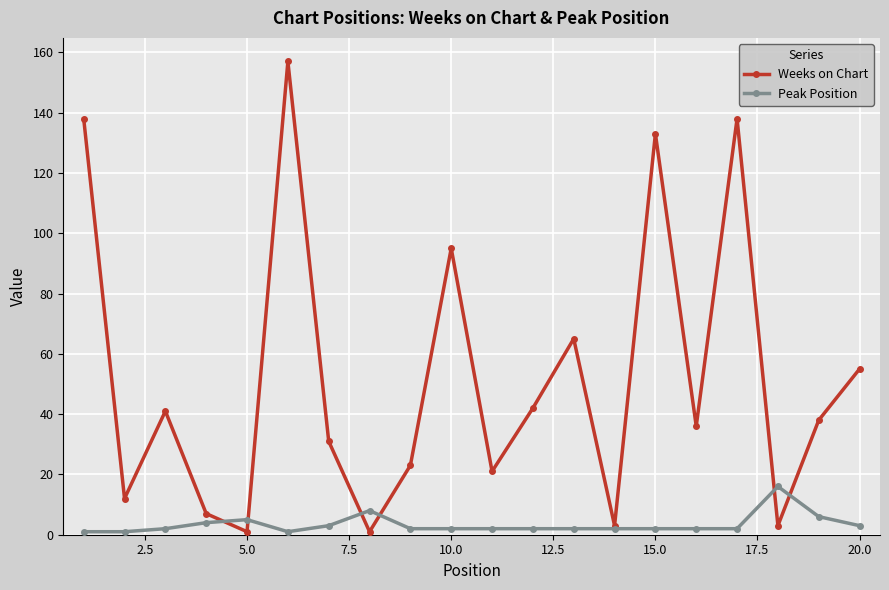

At how many categories does at least one series exceed 80?

5